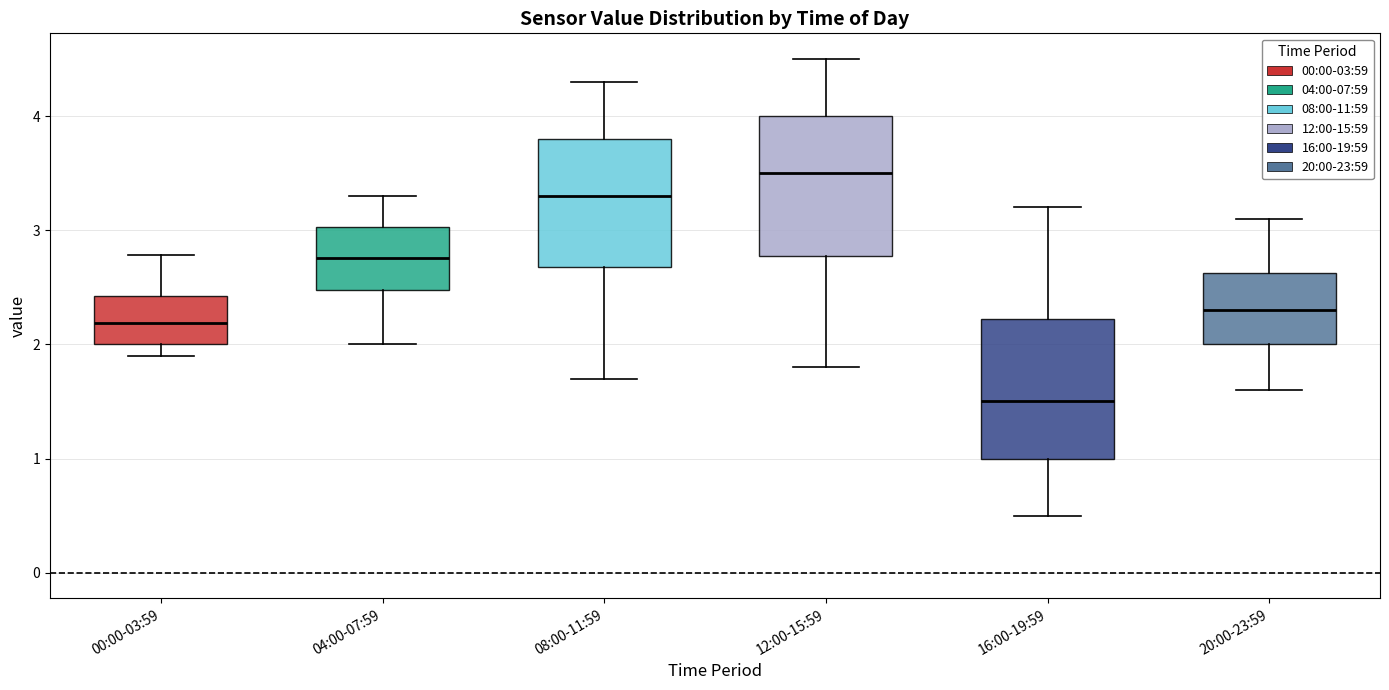

Reading left to right, transcribe this box plot: for each box, give where its median line is, the range the box spans, and where its two whiskers end, as read against the y-axis. The values are not printed on the chart, so give them approximately, as read against the axis.

00:00-03:59: median 2.2, box 2.0 to 2.4, whiskers 1.9 to 2.8
04:00-07:59: median 2.8, box 2.5 to 3.0, whiskers 2.0 to 3.3
08:00-11:59: median 3.3, box 2.7 to 3.8, whiskers 1.7 to 4.3
12:00-15:59: median 3.5, box 2.8 to 4.0, whiskers 1.8 to 4.5
16:00-19:59: median 1.5, box 1.0 to 2.2, whiskers 0.5 to 3.2
20:00-23:59: median 2.3, box 2.0 to 2.6, whiskers 1.6 to 3.1